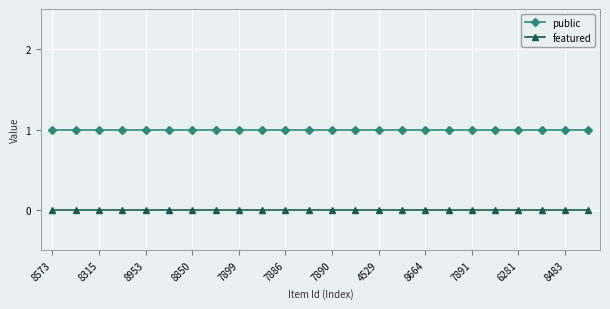

What is the value of the public point at the 12th from the left?

1